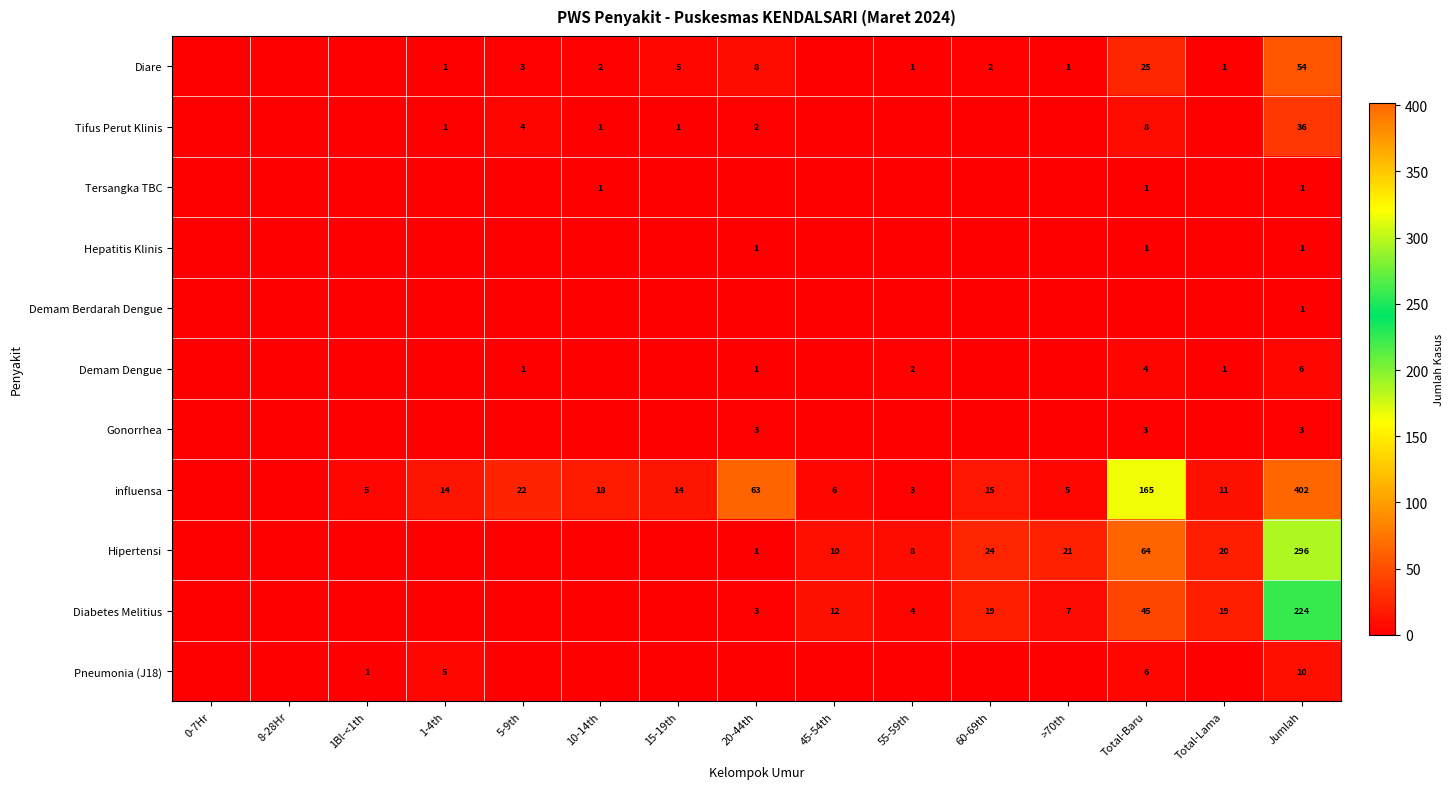

The value of influensa at >70th is 5. True or false?

True